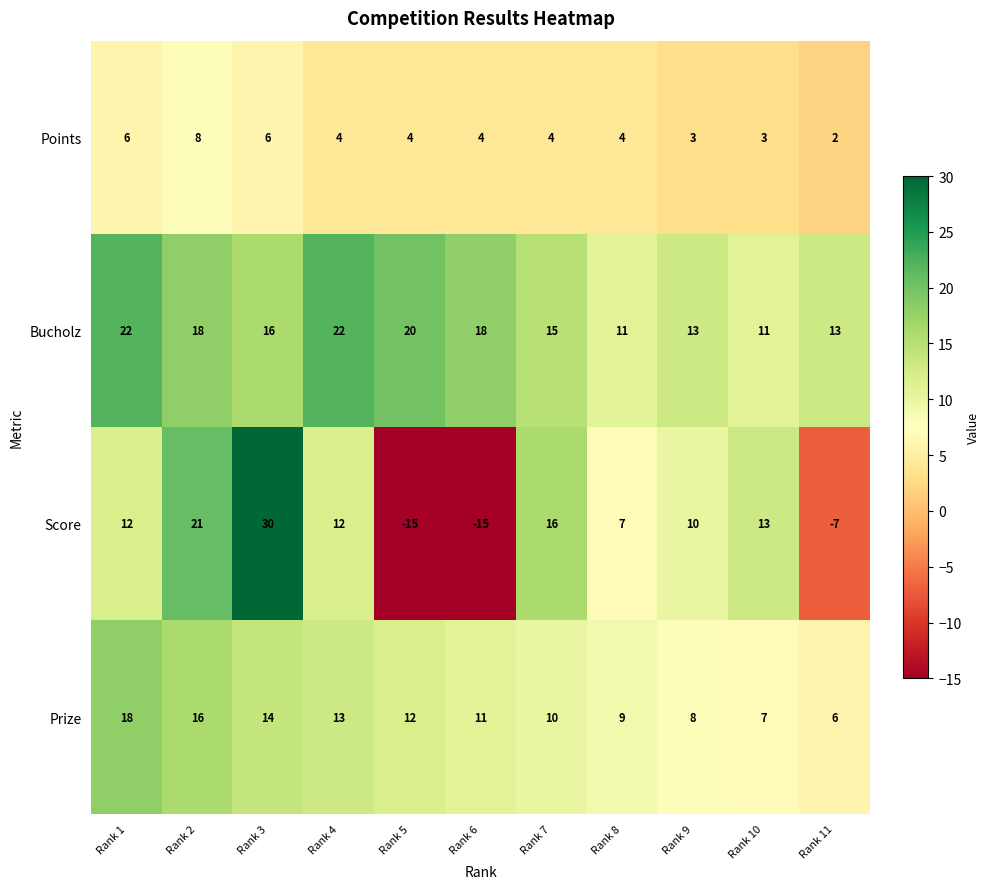

Which label corresponds to the largest value in the chart?

Rank 3